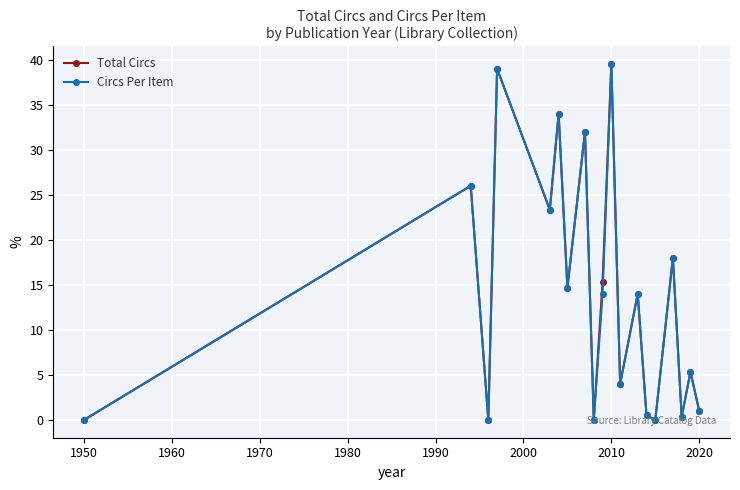

How many lines are shown in the chart?

2